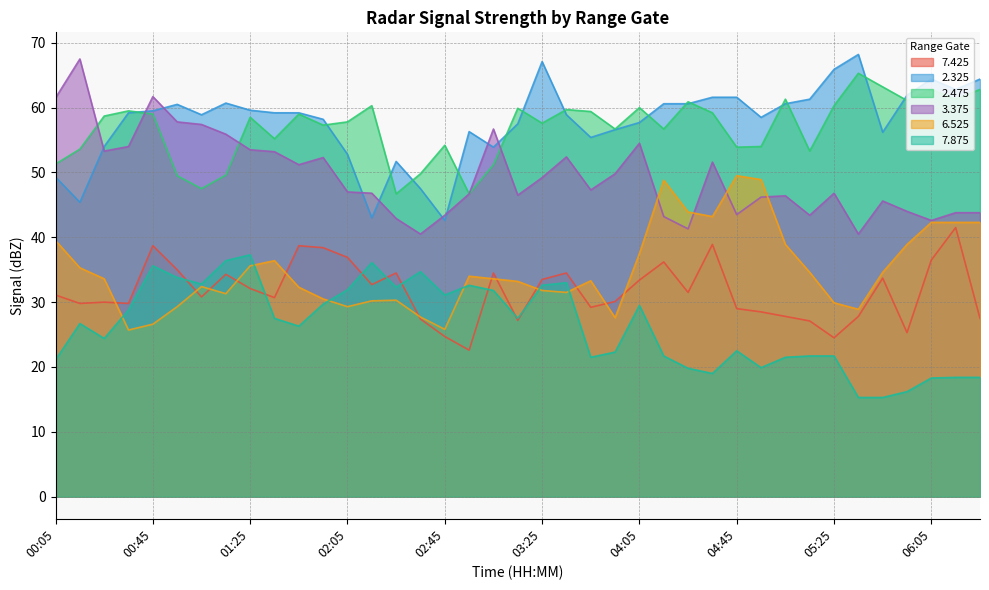

What is the maximum value shown in the chart?

68.2